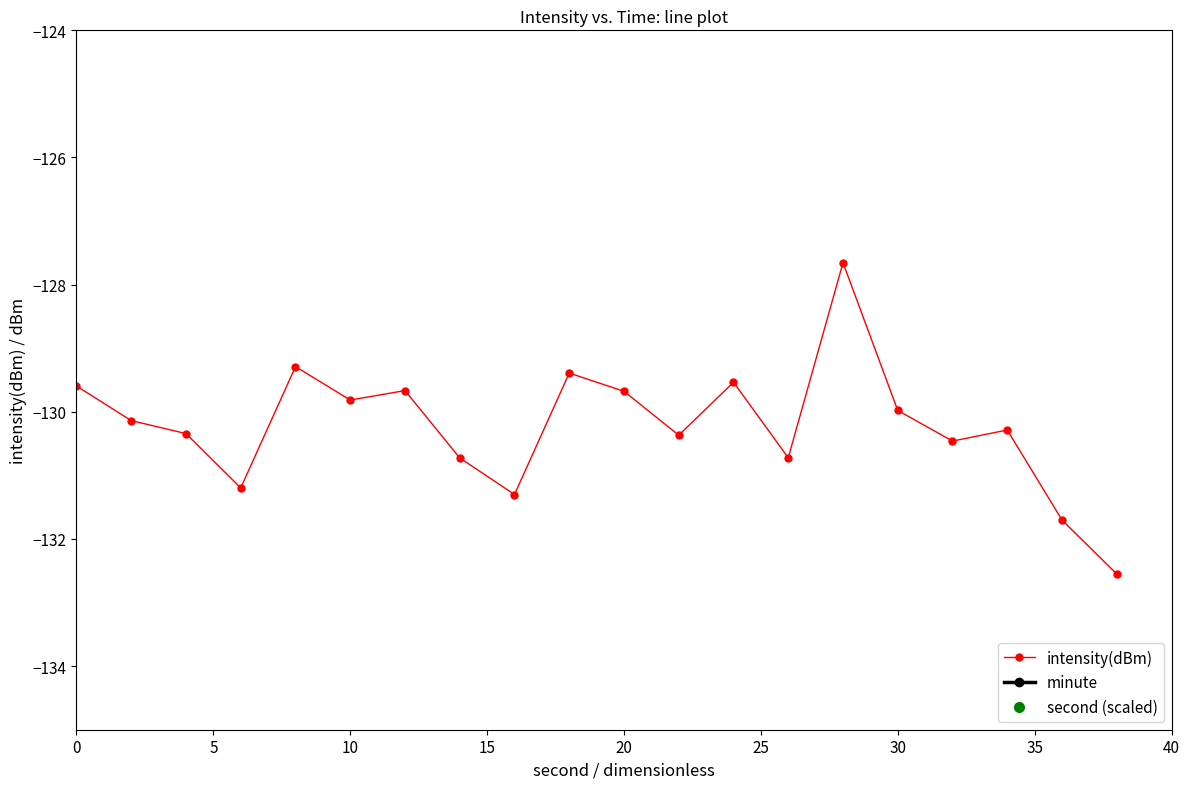

Which series has the largest range (max minus min)?

intensity(dBm)